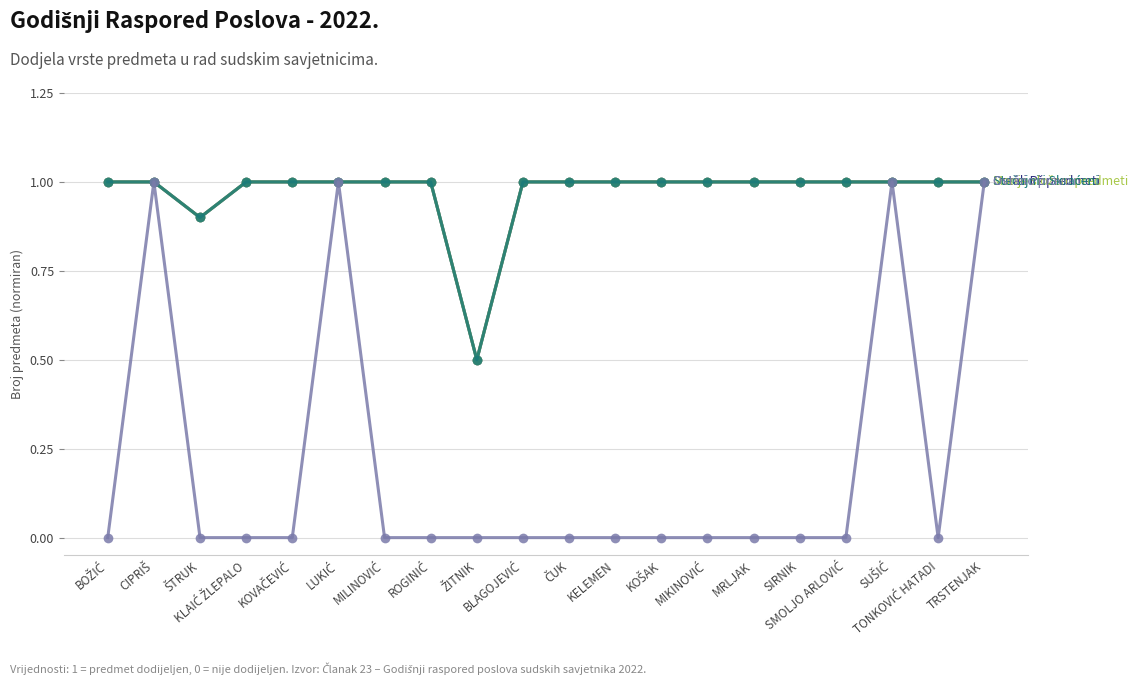

What is the difference between the highest and lowest values at BLAGOJEVIĆ?

1.0